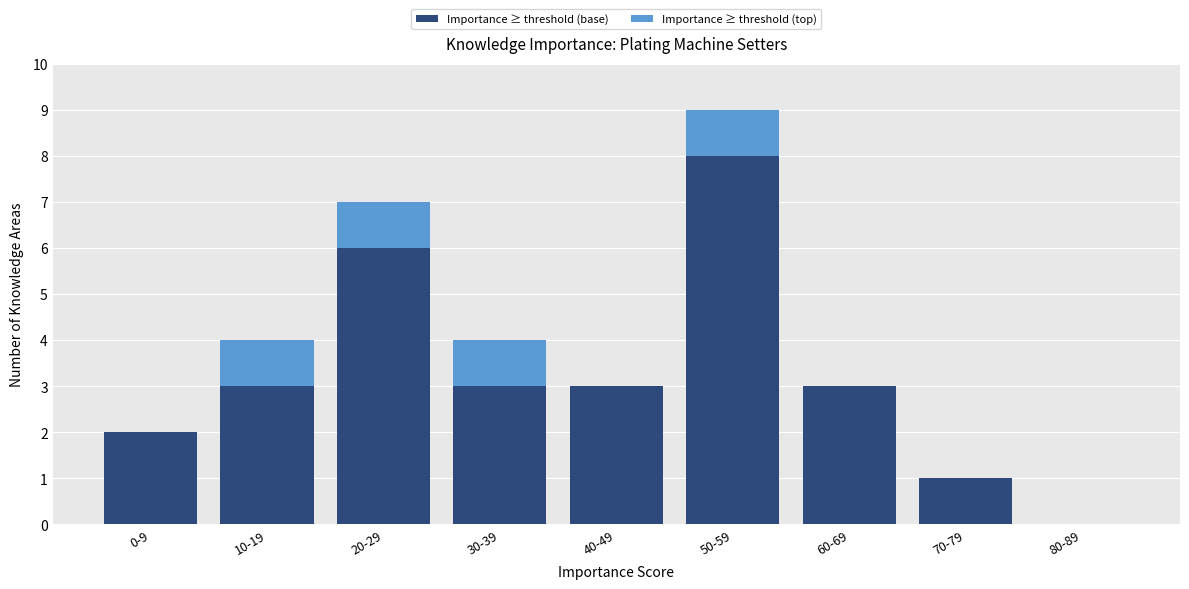

Reading left to right, list the values for the Importance ≥ threshold (base) series.

0-9=2	10-19=3	20-29=6	30-39=3	40-49=3	50-59=8	60-69=3	70-79=1	80-89=0